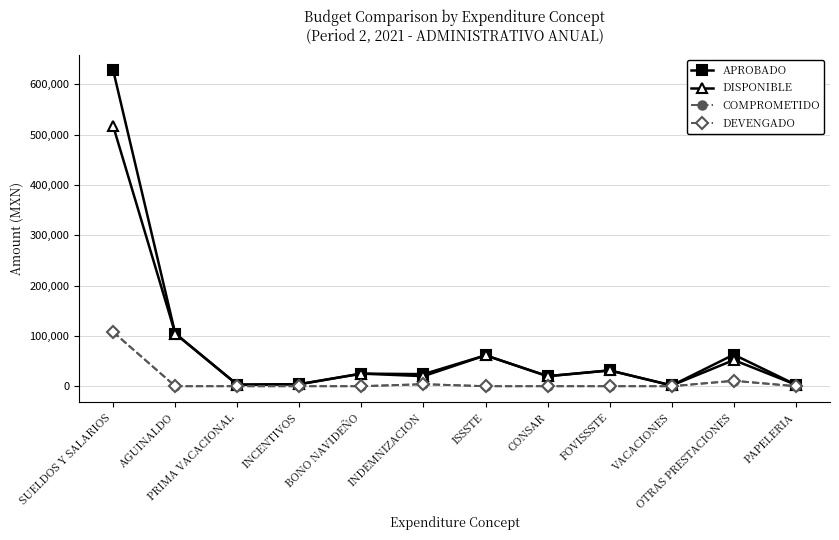

What is the difference between the maximum and minimum values in the APROBADO series?

626251.0